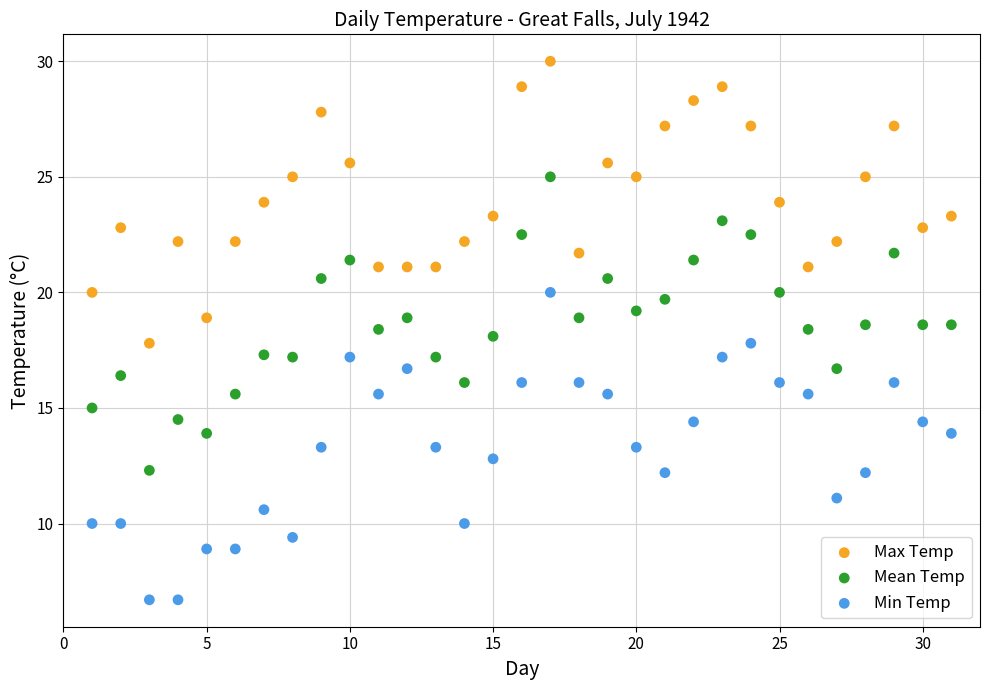

Which series reaches the maximum Y coordinate?

Max Temp